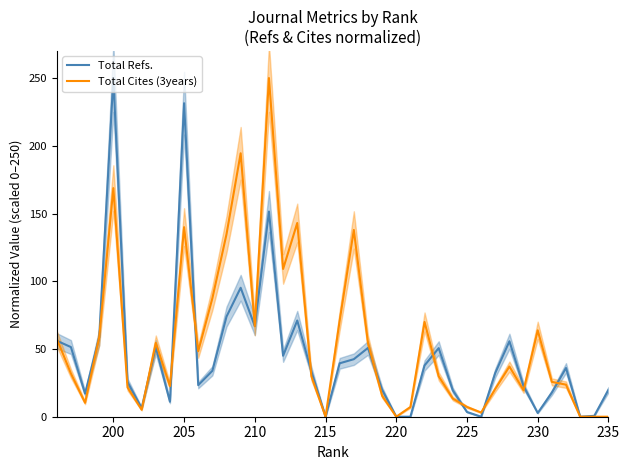

Which series ends up on top after the final intersection of Total Refs. and Total Cites (3years)?

Total Refs.